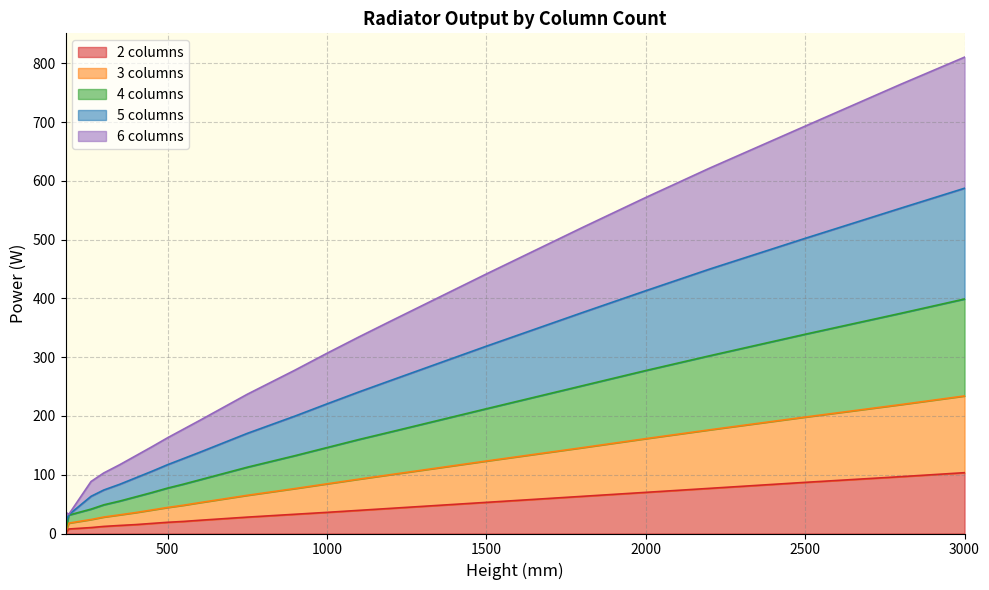

The value of 2 columns at 1500 is 84.1. True or false?

False